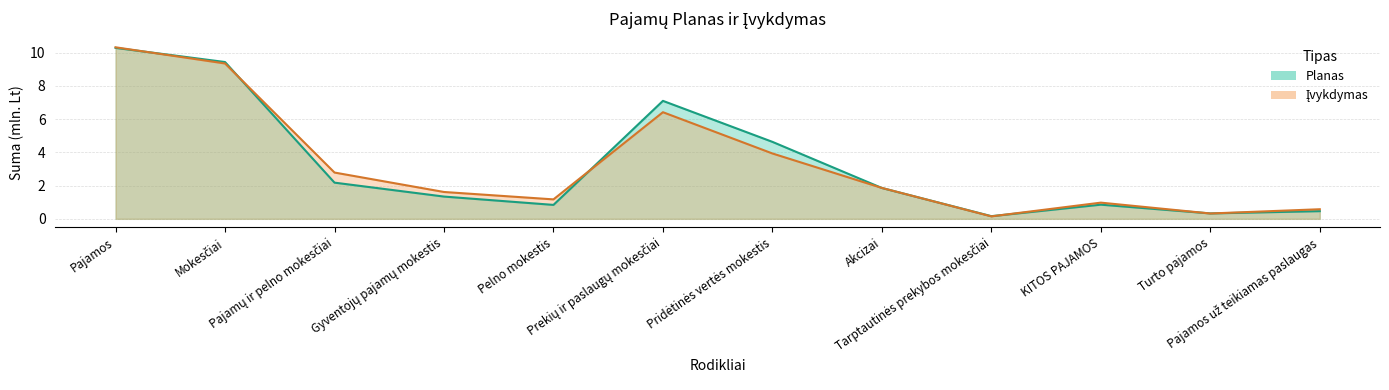

Count the number of categories in the chart.

12